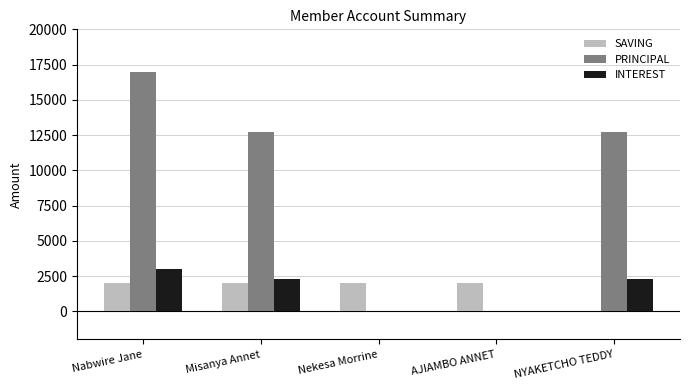

Does the chart contain stacked bars?

No